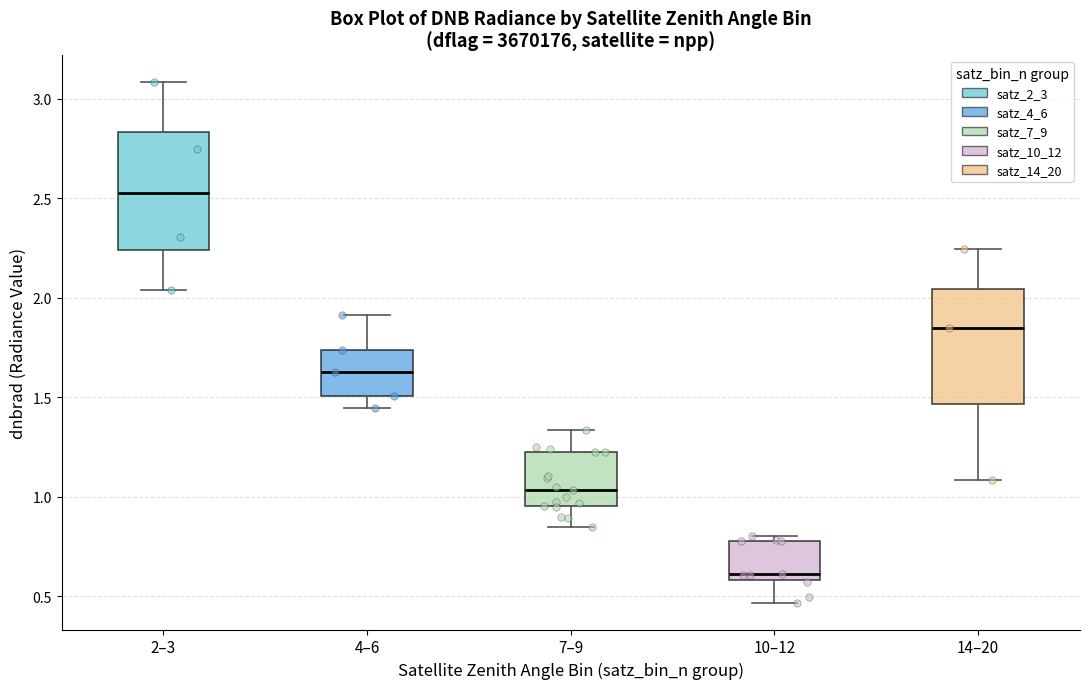

Where is the lower edge of the box for 7–9 on the y-axis? The values are not printed on the chart, so give them approximately, as read against the axis.

0.95